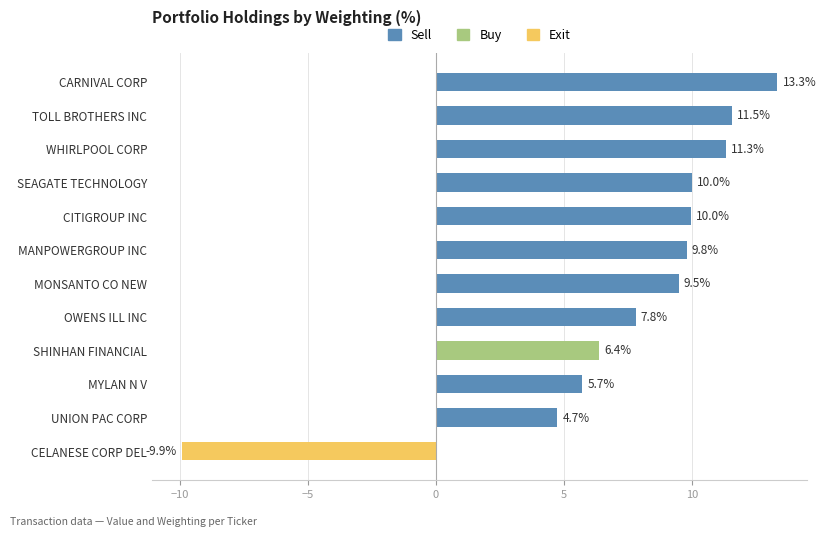

How many values are below zero?

1